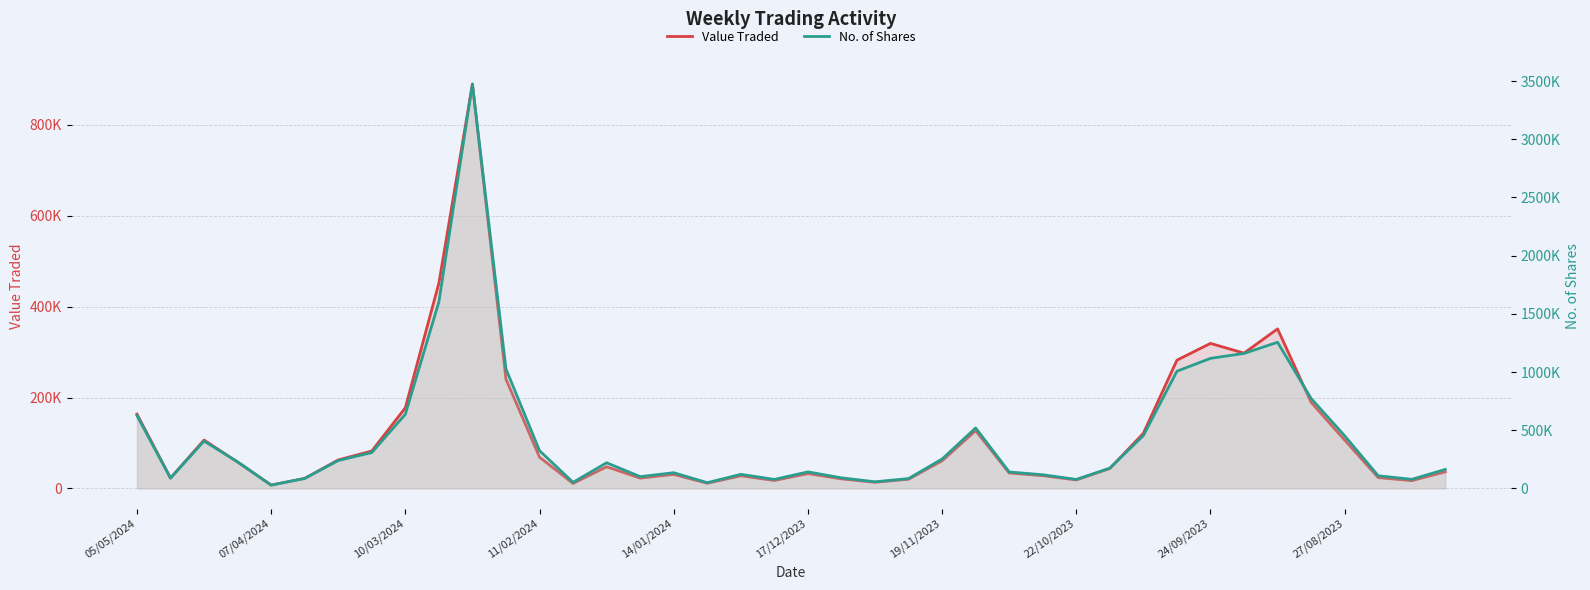

True or false: No. of Shares and Value Traded cross at least once.

False